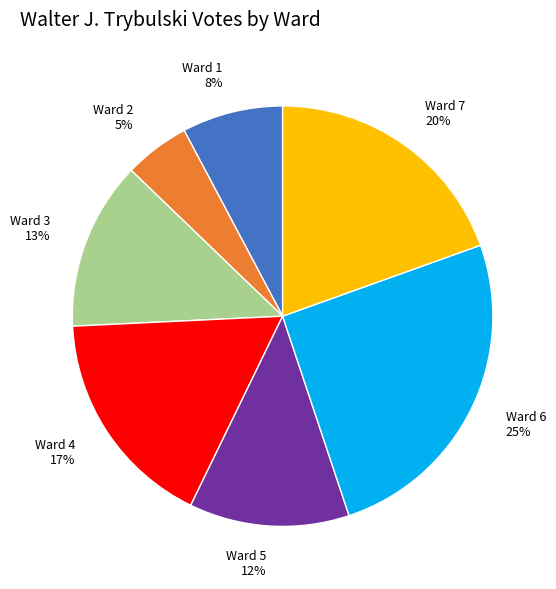

Do Ward 5 and Ward 1 together represent more than half of the pie?

No